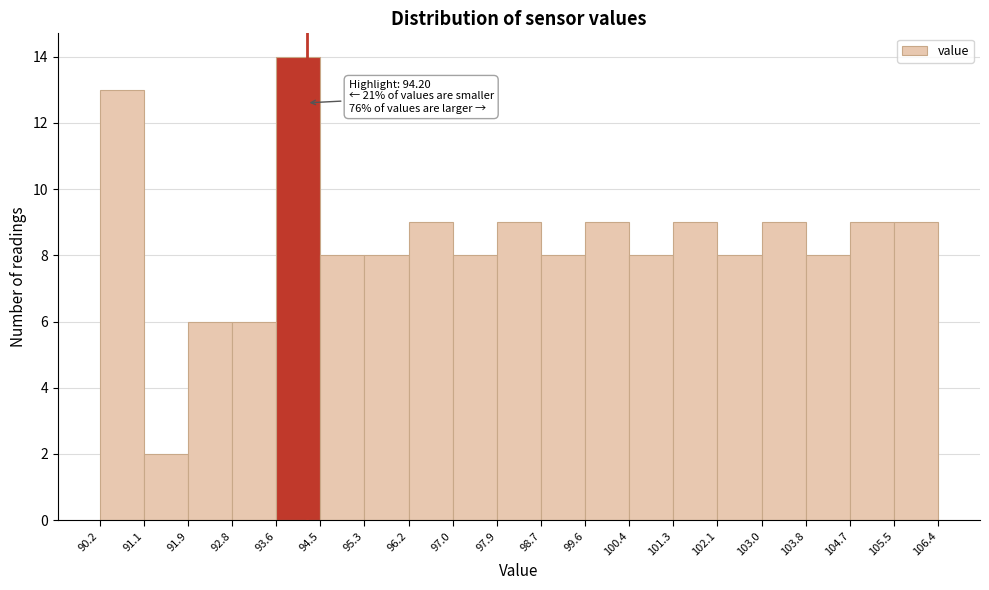

Which range on the x-axis has the tallest bar?

93.6 to 94.5